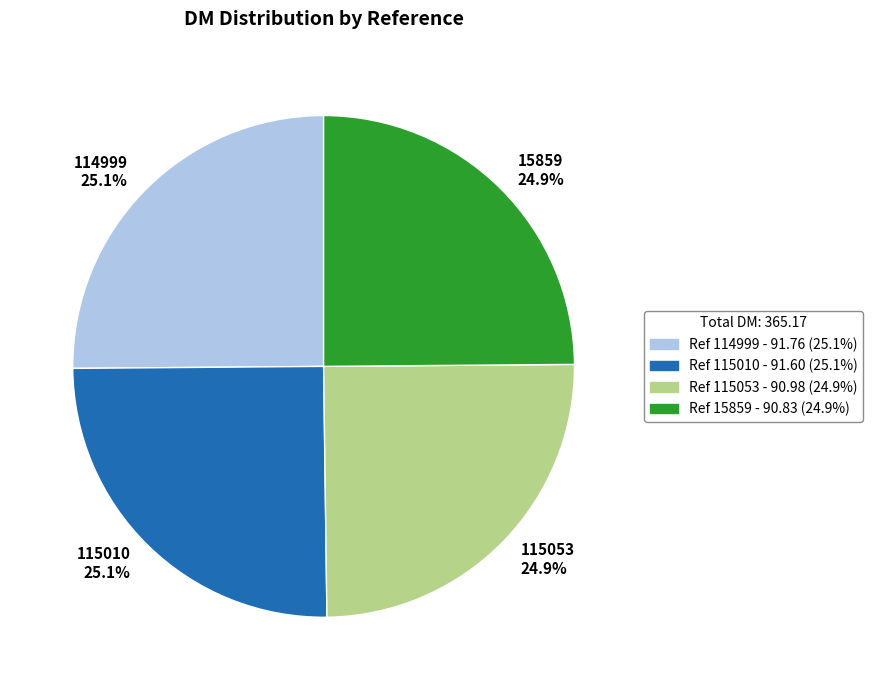

How many segments does this pie chart have?

4